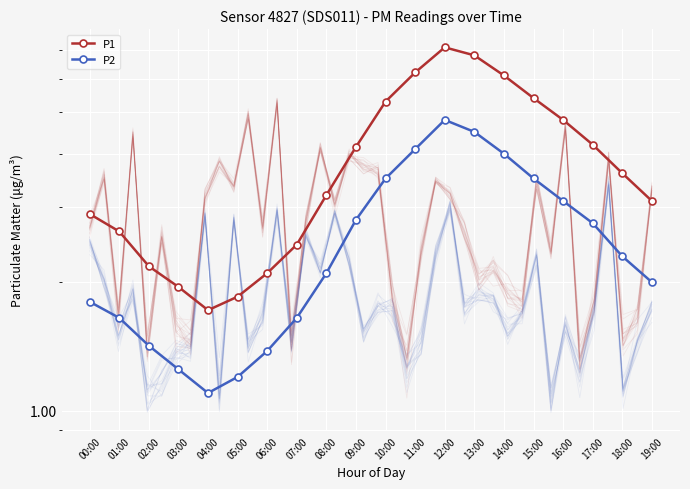

How many interior local peaks does the P2 series have?

1